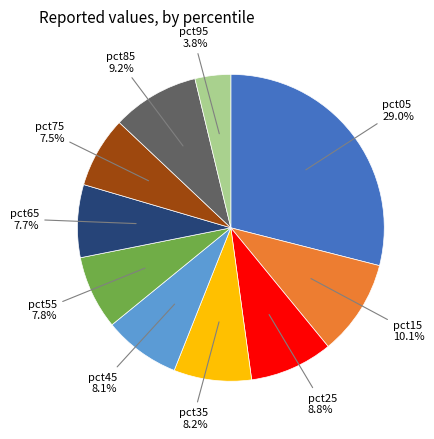

Does any single category account for the majority?

No